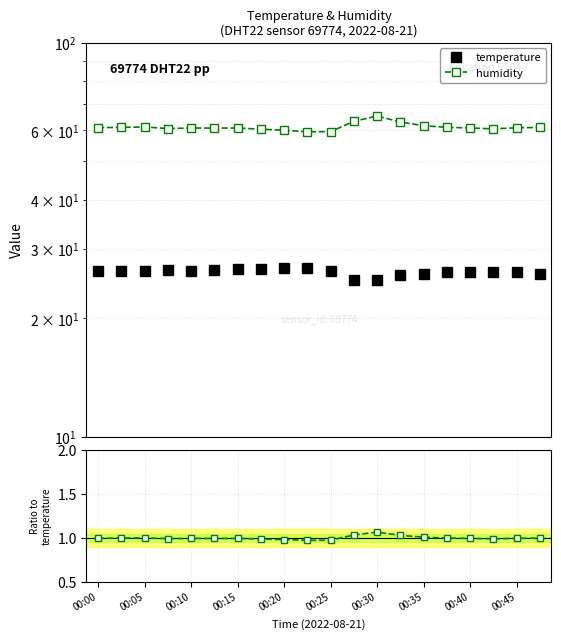

What are all the series names shown in the legend?

temperature, humidity